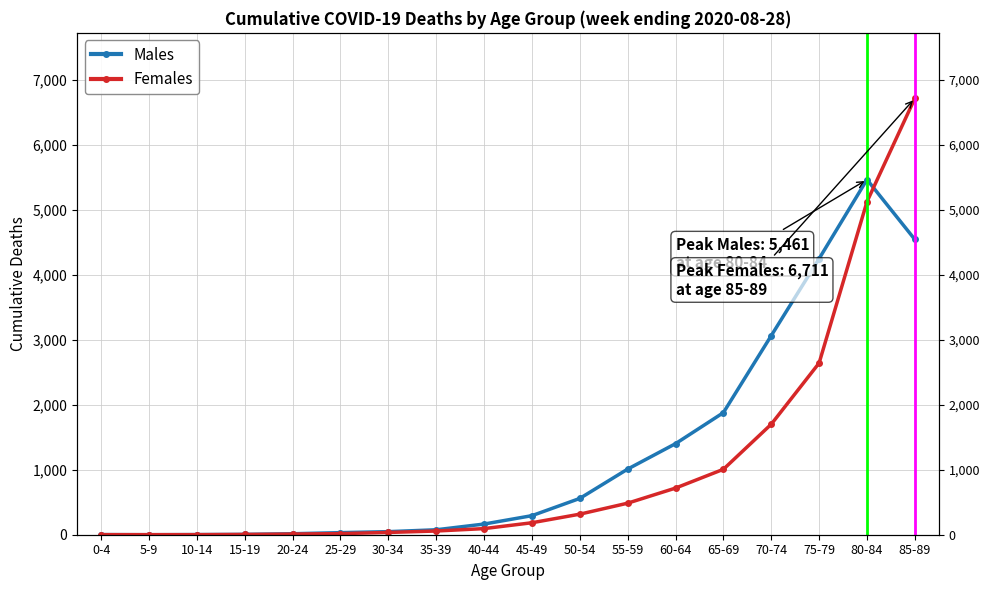

What is the difference between the highest and lowest values at 80-84?

340